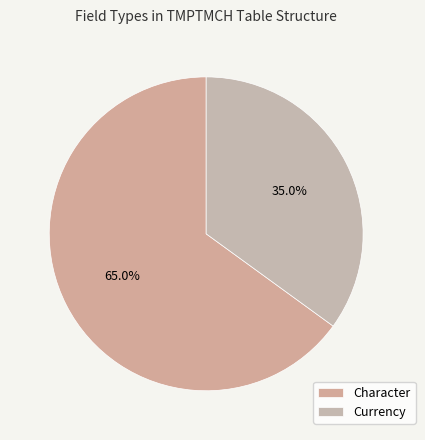

Is the sum of Currency and Character greater than half?

Yes